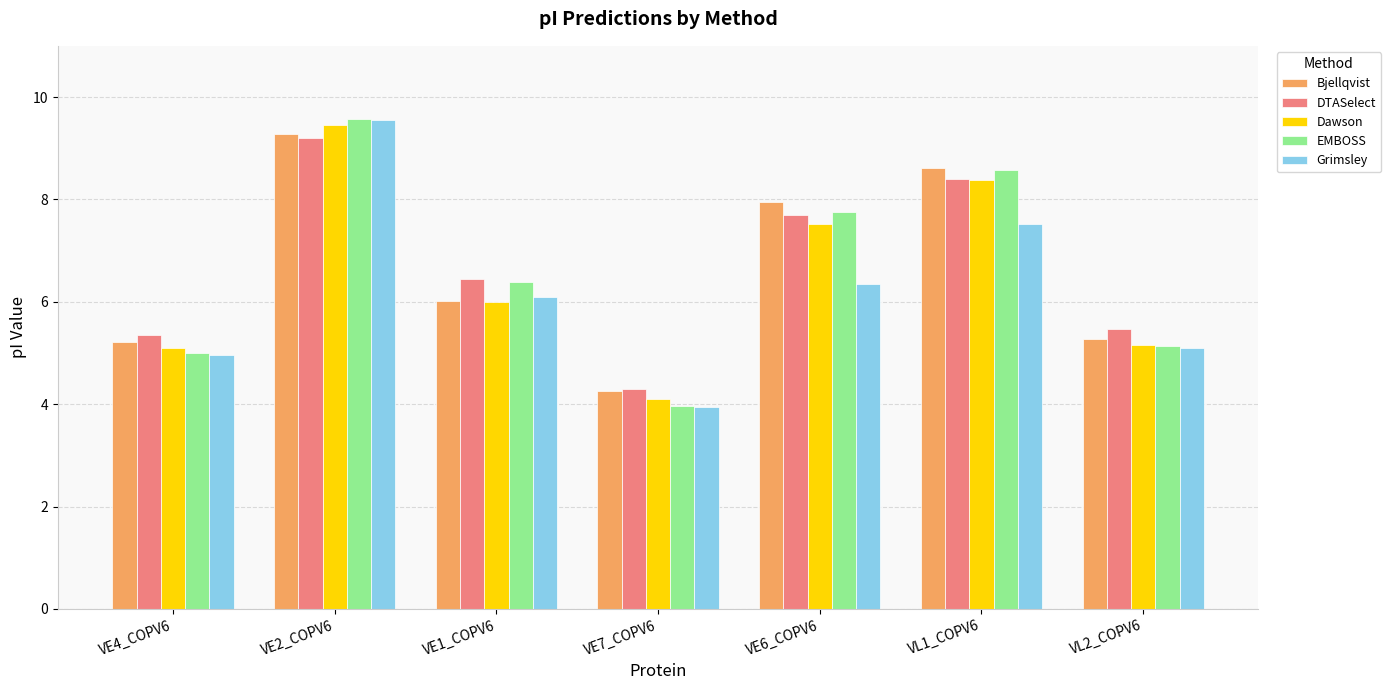

How many categories are shown in the chart?

7